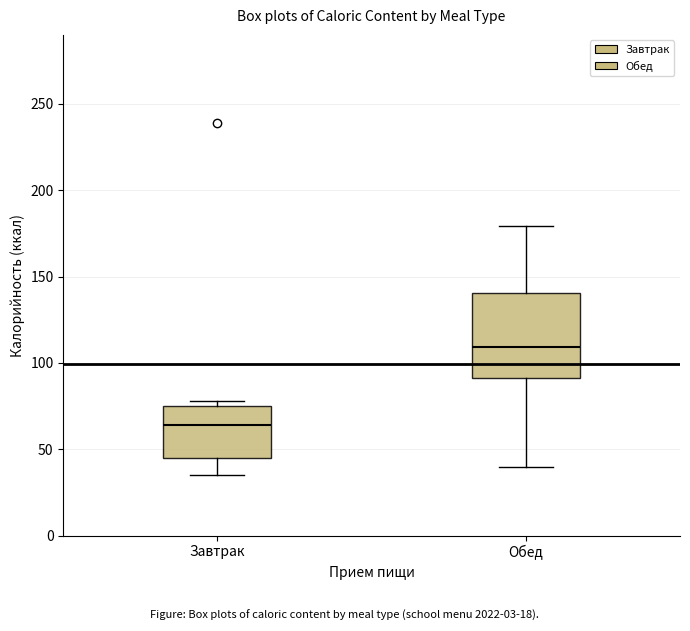

Which box's median line is the lowest?

Завтрак